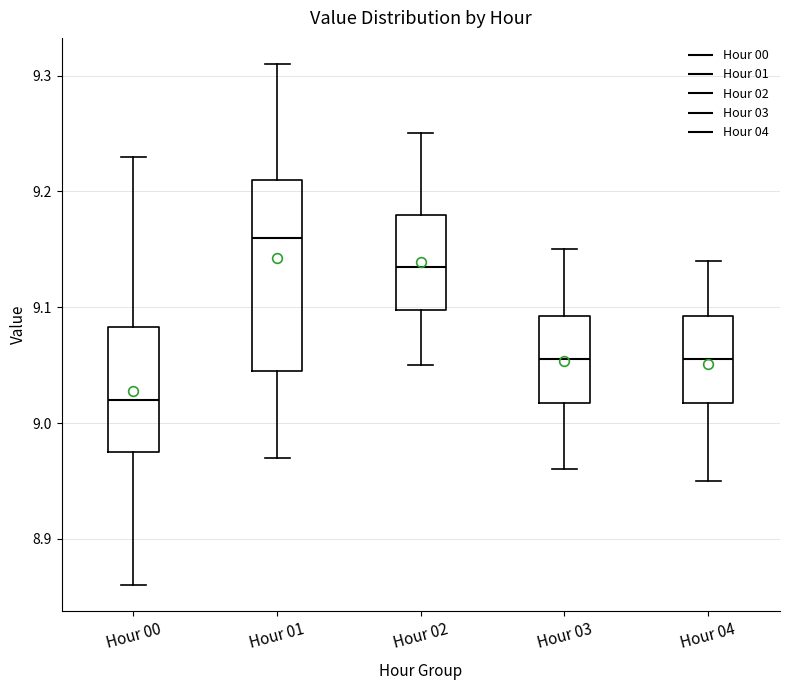

Which box is the tallest, from its lower edge to its upper edge?

Hour 01